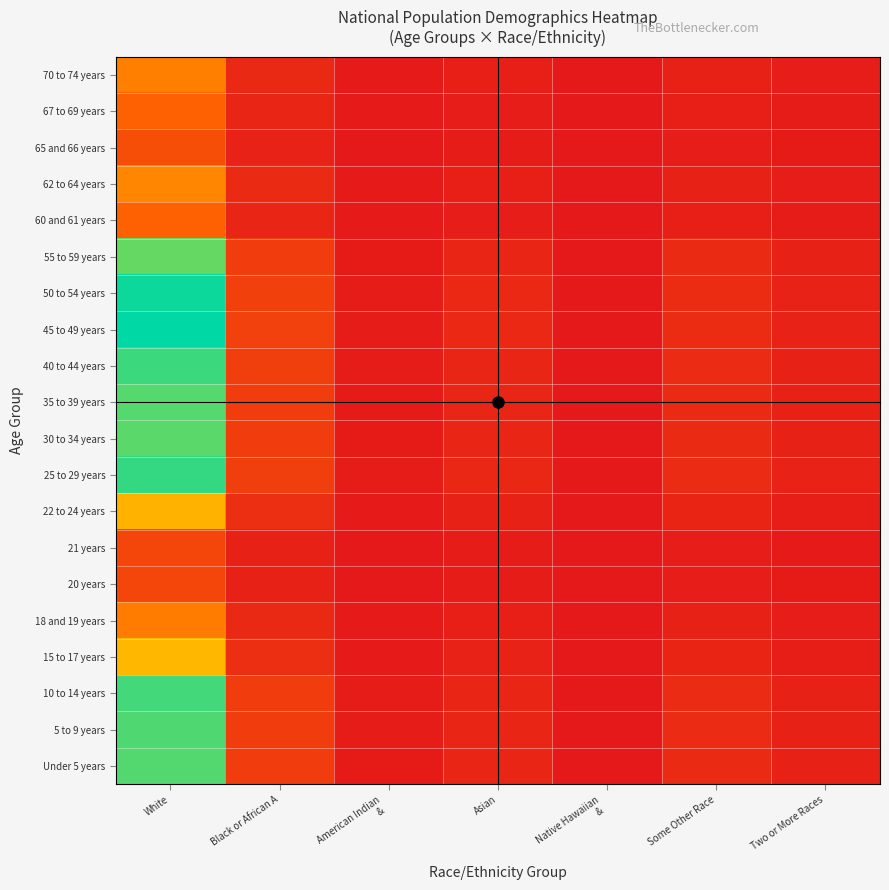

Reading left to right, list all the values displayed in this chart.

Under 5 years: White=0.9	Black or African A=0.2	American Indian
& =0.0	Asian=0.1	Native Hawaiian
& =0.0	Some Other Race=0.1	Two or More Races=0.0
5 to 9 years: White=0.9	Black or African A=0.2	American Indian
& =0.0	Asian=0.1	Native Hawaiian
& =0.0	Some Other Race=0.1	Two or More Races=0.0
10 to 14 years: White=0.9	Black or African A=0.2	American Indian
& =0.0	Asian=0.1	Native Hawaiian
& =0.0	Some Other Race=0.1	Two or More Races=0.0
15 to 17 years: White=0.6	Black or African A=0.1	American Indian
& =0.0	Asian=0.0	Native Hawaiian
& =0.0	Some Other Race=0.0	Two or More Races=0.0
18 and 19 years: White=0.4	Black or African A=0.1	American Indian
& =0.0	Asian=0.0	Native Hawaiian
& =0.0	Some Other Race=0.0	Two or More Races=0.0
20 years: White=0.2	Black or African A=0.0	American Indian
& =0.0	Asian=0.0	Native Hawaiian
& =0.0	Some Other Race=0.0	Two or More Races=0.0
21 years: White=0.2	Black or African A=0.0	American Indian
& =0.0	Asian=0.0	Native Hawaiian
& =0.0	Some Other Race=0.0	Two or More Races=0.0
22 to 24 years: White=0.6	Black or African A=0.1	American Indian
& =0.0	Asian=0.0	Native Hawaiian
& =0.0	Some Other Race=0.0	Two or More Races=0.0
25 to 29 years: White=0.9	Black or African A=0.2	American Indian
& =0.0	Asian=0.1	Native Hawaiian
& =0.0	Some Other Race=0.1	Two or More Races=0.0
30 to 34 years: White=0.9	Black or African A=0.2	American Indian
& =0.0	Asian=0.1	Native Hawaiian
& =0.0	Some Other Race=0.1	Two or More Races=0.0
35 to 39 years: White=0.9	Black or African A=0.2	American Indian
& =0.0	Asian=0.1	Native Hawaiian
& =0.0	Some Other Race=0.1	Two or More Races=0.0
40 to 44 years: White=0.9	Black or African A=0.2	American Indian
& =0.0	Asian=0.1	Native Hawaiian
& =0.0	Some Other Race=0.1	Two or More Races=0.0
45 to 49 years: White=1.0	Black or African A=0.2	American Indian
& =0.0	Asian=0.1	Native Hawaiian
& =0.0	Some Other Race=0.1	Two or More Races=0.0
50 to 54 years: White=1.0	Black or African A=0.2	American Indian
& =0.0	Asian=0.1	Native Hawaiian
& =0.0	Some Other Race=0.1	Two or More Races=0.0
55 to 59 years: White=0.9	Black or African A=0.2	American Indian
& =0.0	Asian=0.1	Native Hawaiian
& =0.0	Some Other Race=0.1	Two or More Races=0.0
60 and 61 years: White=0.3	Black or African A=0.1	American Indian
& =0.0	Asian=0.0	Native Hawaiian
& =0.0	Some Other Race=0.0	Two or More Races=0.0
62 to 64 years: White=0.4	Black or African A=0.1	American Indian
& =0.0	Asian=0.0	Native Hawaiian
& =0.0	Some Other Race=0.0	Two or More Races=0.0
65 and 66 years: White=0.2	Black or African A=0.0	American Indian
& =0.0	Asian=0.0	Native Hawaiian
& =0.0	Some Other Race=0.0	Two or More Races=0.0
67 to 69 years: White=0.3	Black or African A=0.1	American Indian
& =0.0	Asian=0.0	Native Hawaiian
& =0.0	Some Other Race=0.0	Two or More Races=0.0
70 to 74 years: White=0.4	Black or African A=0.1	American Indian
& =0.0	Asian=0.0	Native Hawaiian
& =0.0	Some Other Race=0.0	Two or More Races=0.0